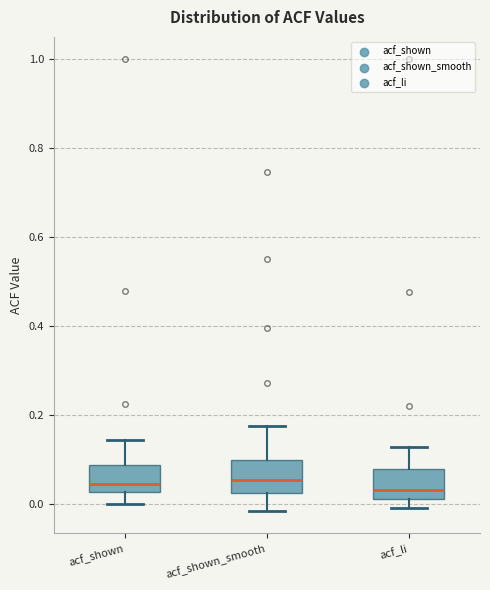

Where does the upper whisker of the box for acf_shown end on the y-axis? The values are not printed on the chart, so give them approximately, as read against the axis.

0.14